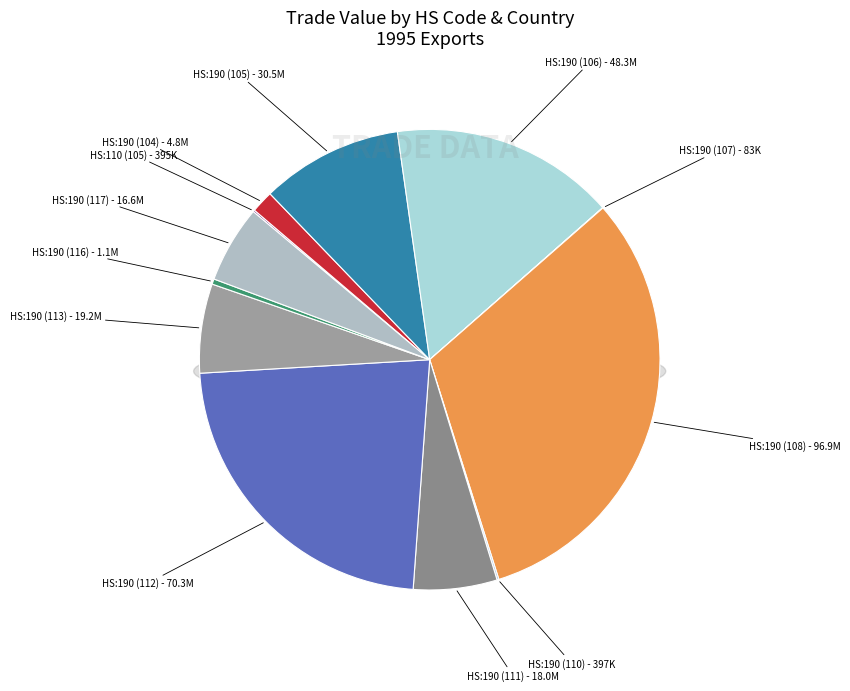

To the nearest percent, what is the average slice percentage?

8%